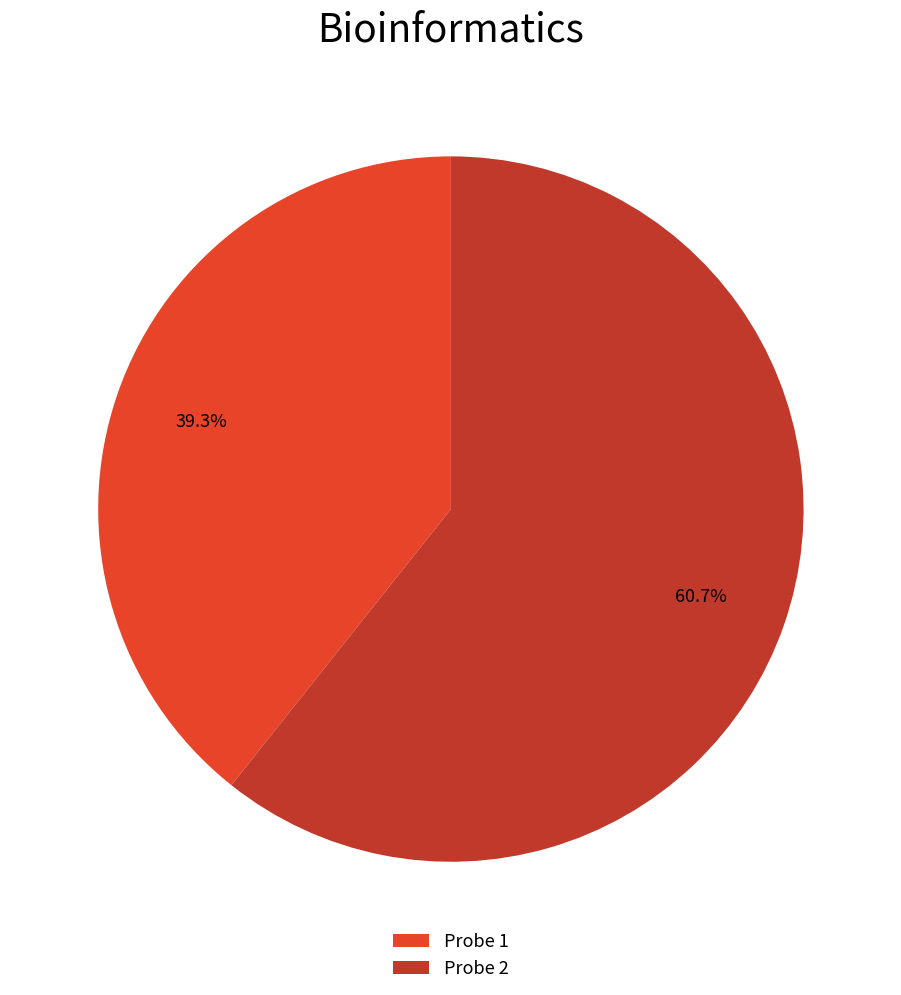

Is there a majority slice in this chart?

Yes